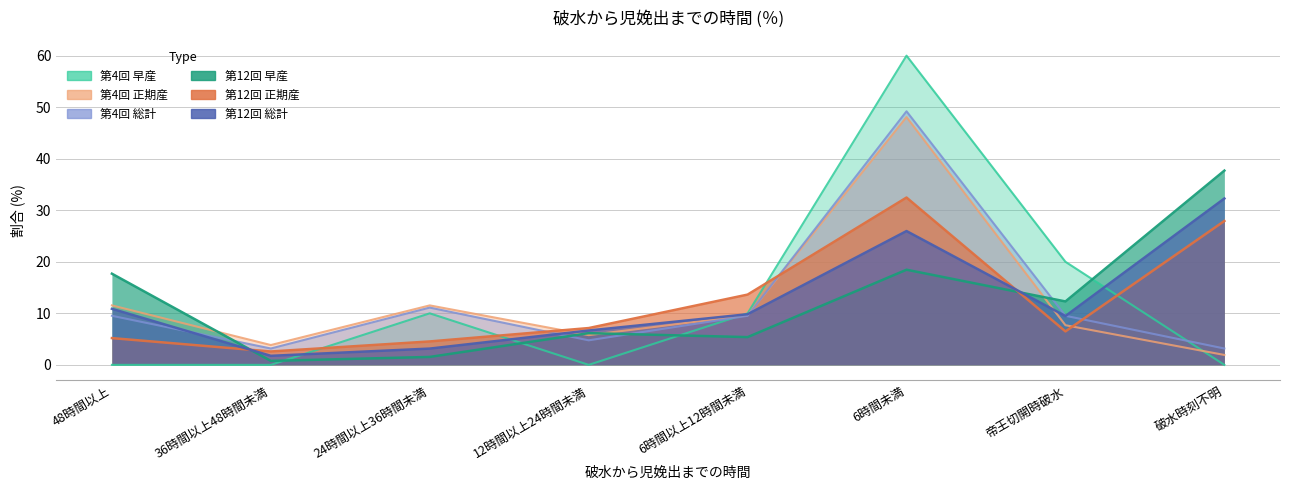

Count the number of categories in the chart.

8